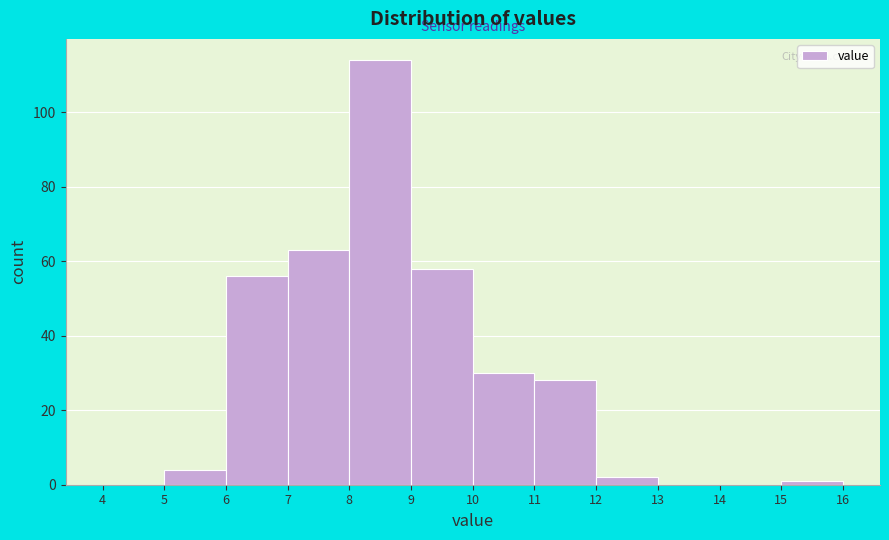

Over which range of the x-axis is the bar tallest?

8 to 9